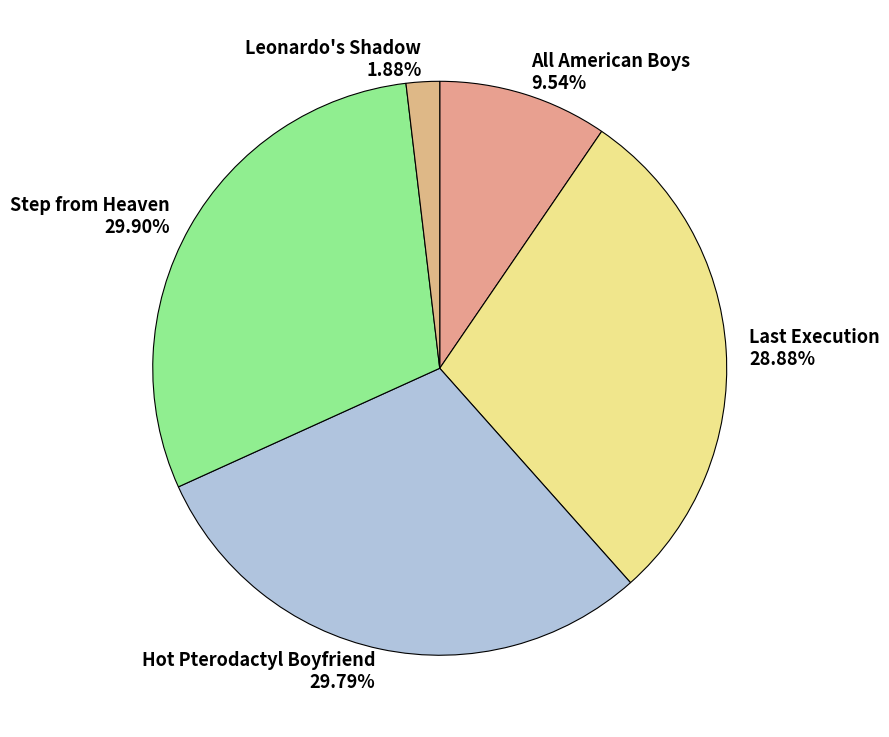

To the nearest percent, what is the difference between the Leonardo's Shadow and Hot Pterodactyl Boyfriend slice percentages?

28%